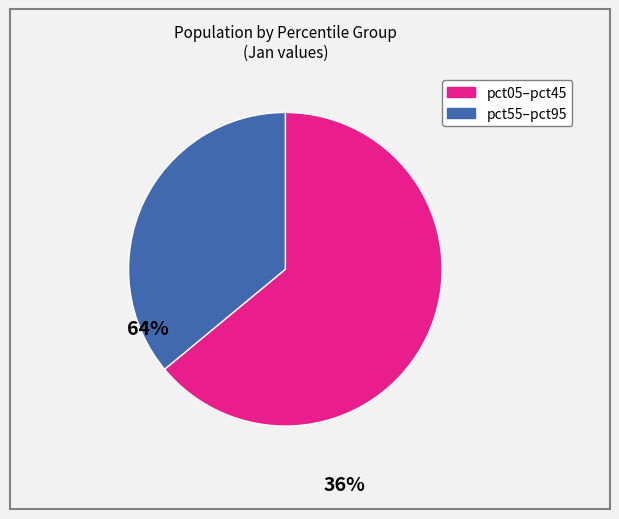

Is there a majority slice in this chart?

Yes